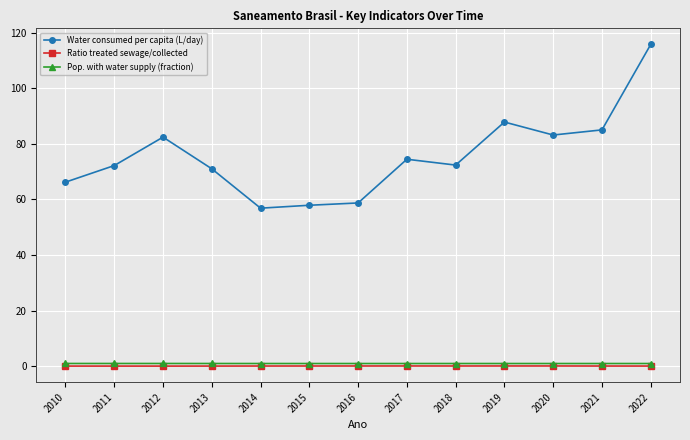

True or false: Water consumed per capita (L/day) and Ratio treated sewage/collected cross at least once.

False